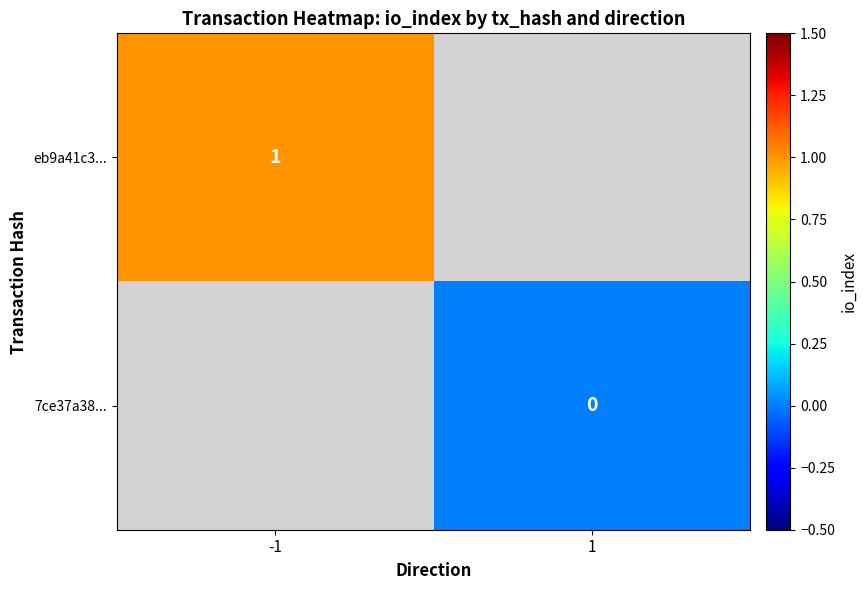

The eb9a41c3... series shows 1 at -1. True or false?

True